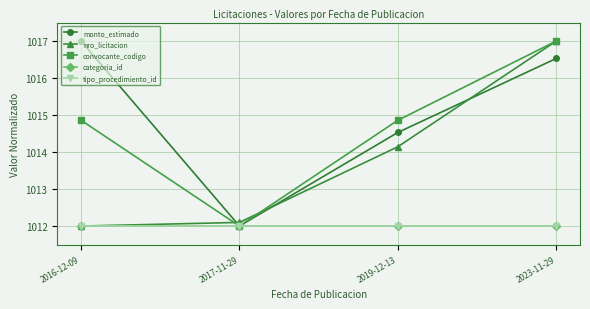

True or false: categoria_id and nro_licitacion intersect in this chart.

False